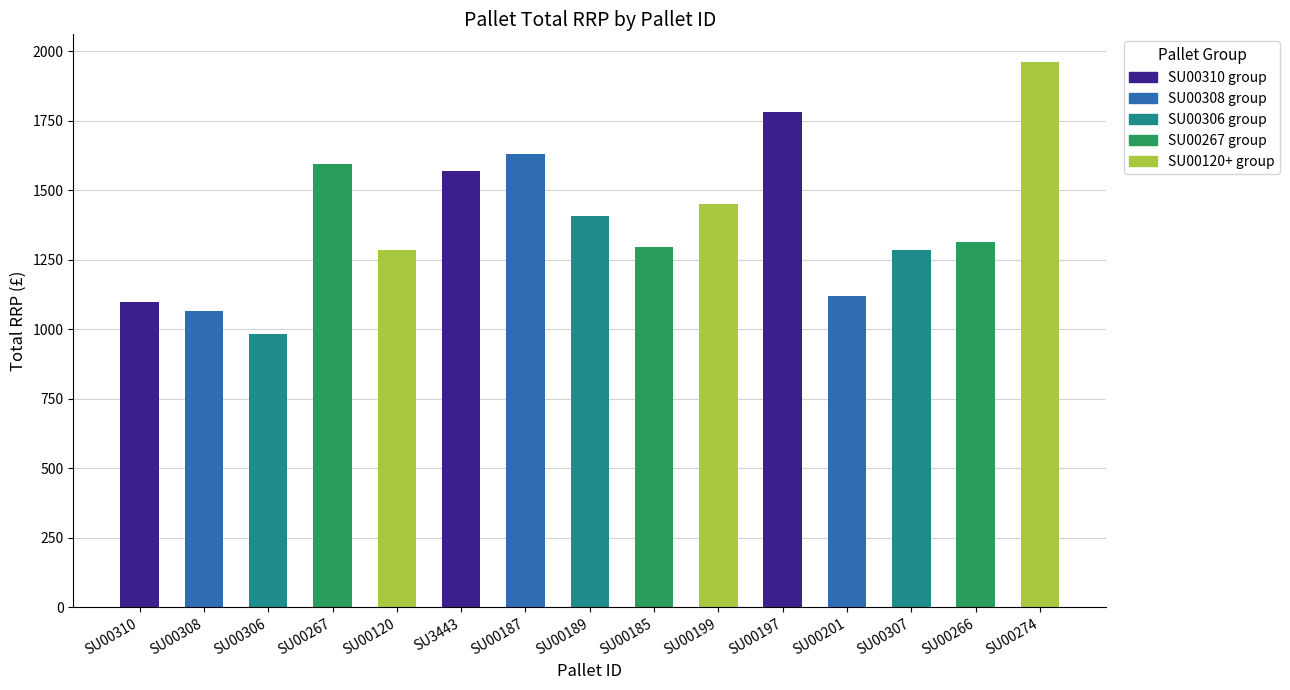

What is the change in value from SU3443 to SU00187?

+60.2